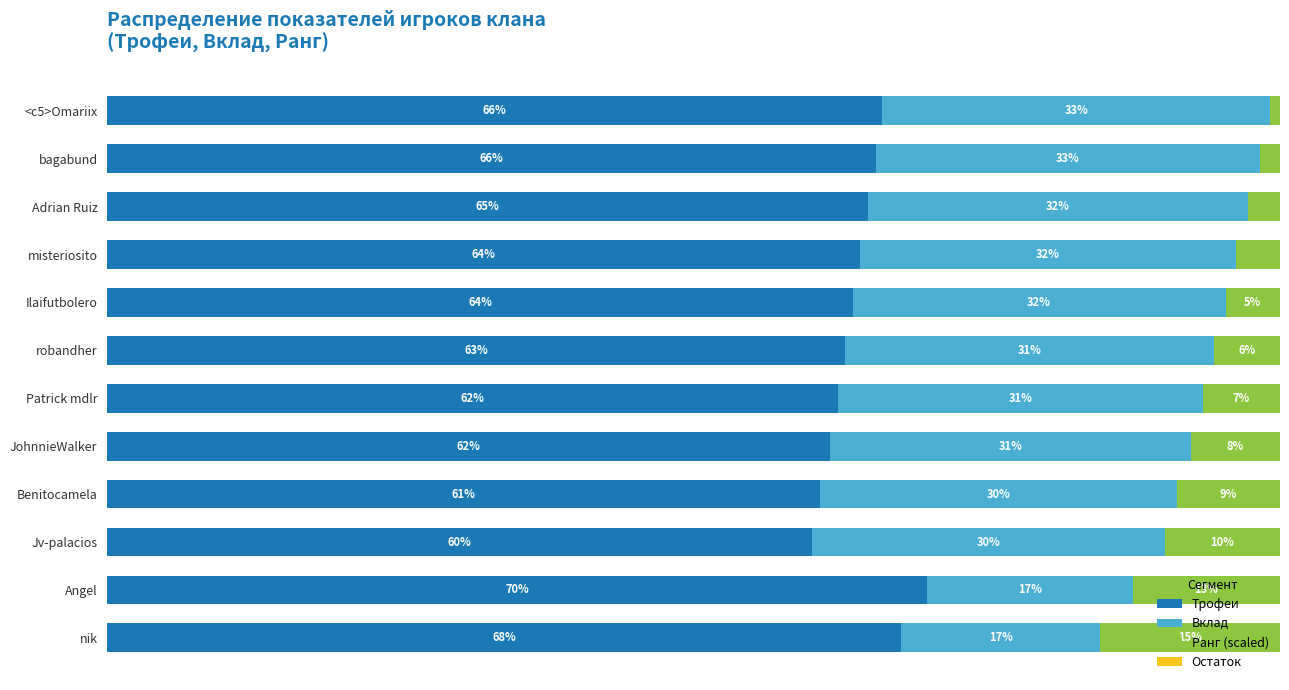

Where is Трофеи nearest to the value 65?

Adrian Ruiz